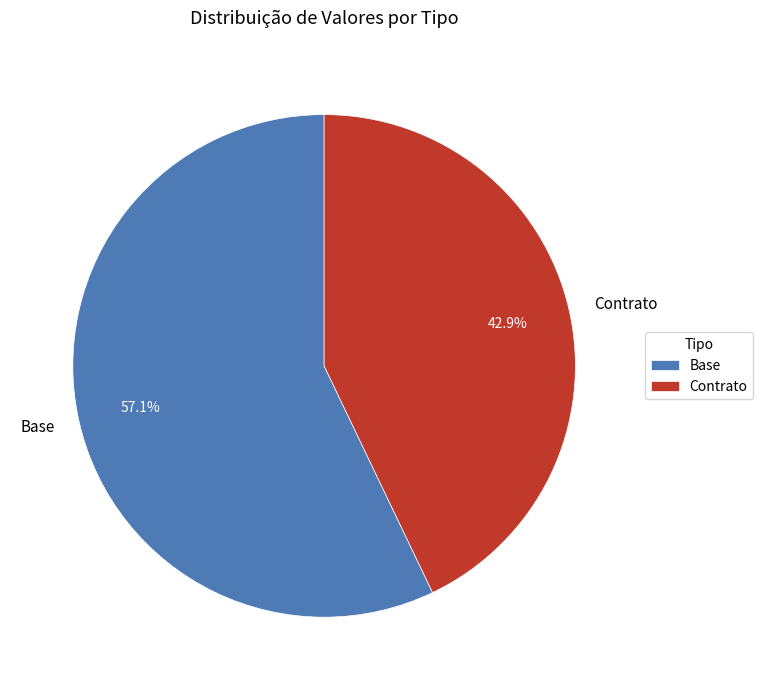

What is the smallest slice in the pie chart?

Contrato